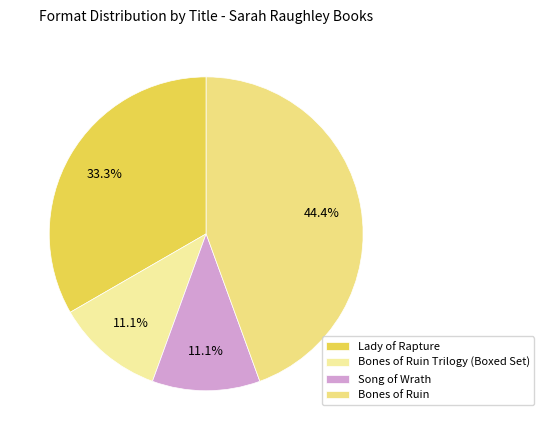

To the nearest percent, what percentage of the pie is Song of Wrath?

11%